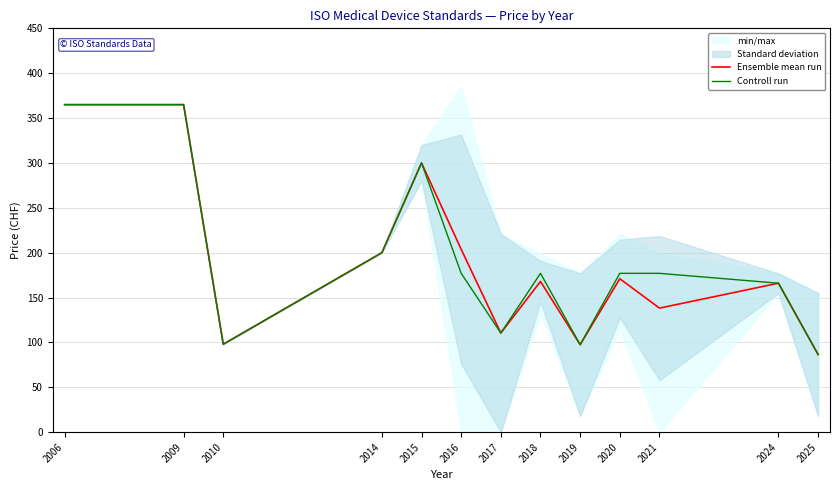

Reading left to right, list all the values displayed in this chart.

Ensemble mean run: 365.0	365.0	98.0	200.0	300.0	203.8	110.5	168.0	97.5	171.0	138.2	166.0	86.5
Controll run: 365.0	365.0	98.0	200.0	300.0	177.0	110.5	177.0	97.5	177.0	177.0	166.0	86.5